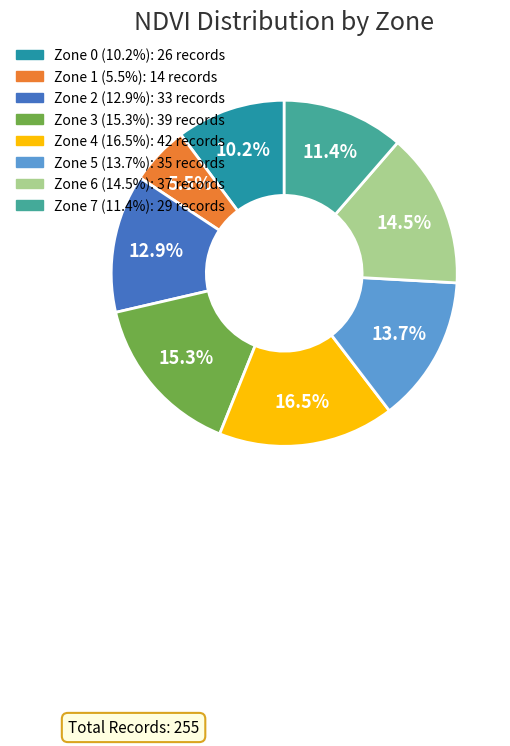

Is it true that Zone 7 is 18% of the pie?

False